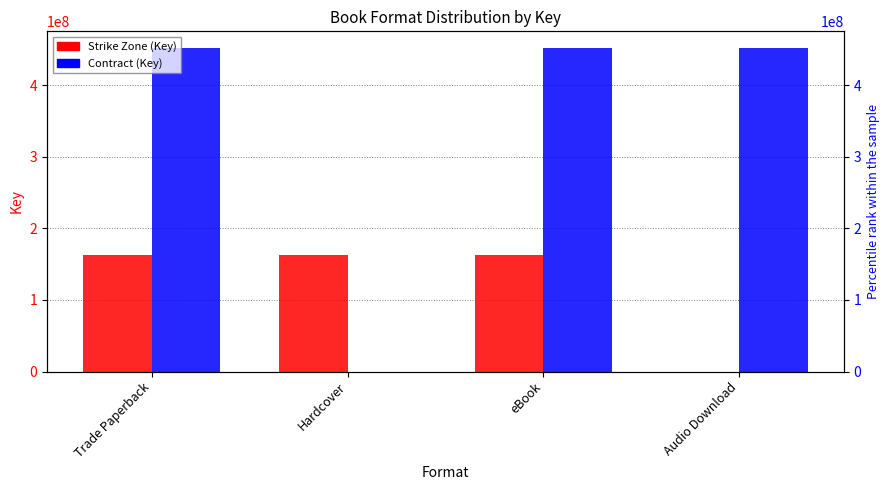

Does the chart contain stacked bars?

No